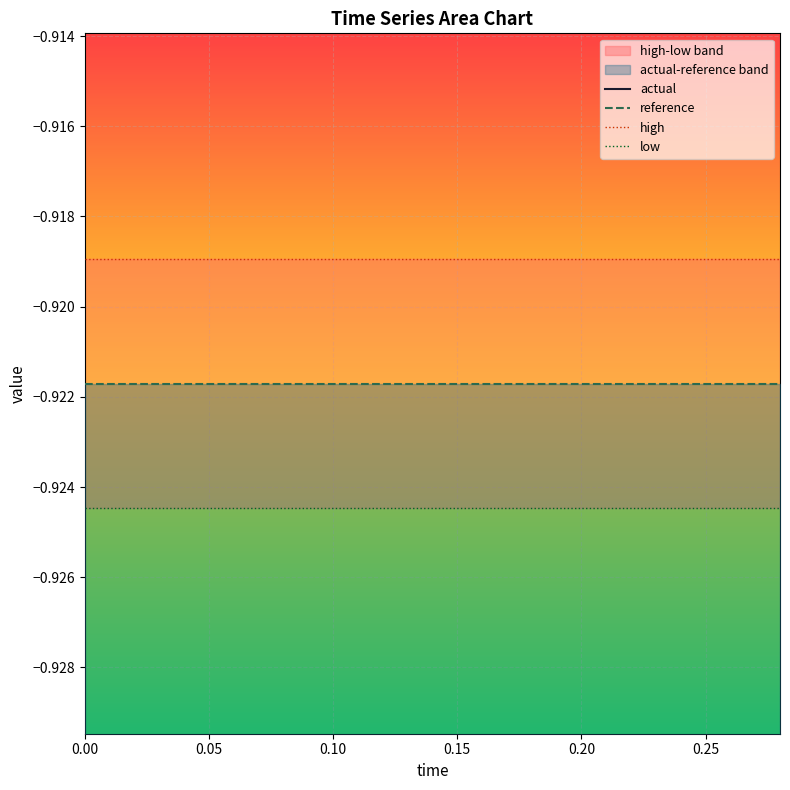

What is the sum of all actual values?

-14.0